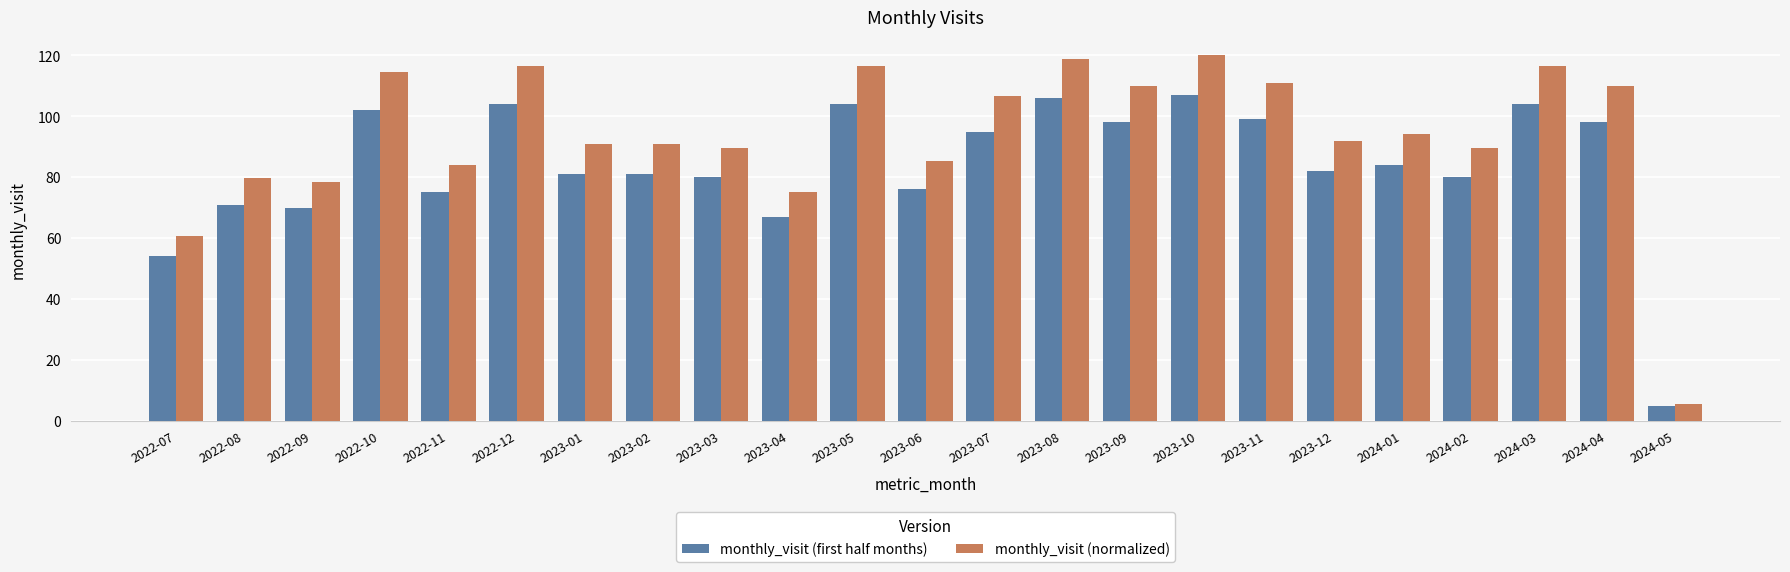

Reading right to left, extract all data points from this chart.

monthly_visit (first half months): 5.0	98.0	104.0	80.0	84.0	82.0	99.0	107.0	98.0	106.0	95.0	76.0	104.0	67.0	80.0	81.0	81.0	104.0	75.0	102.0	70.0	71.0	54.0
monthly_visit (normalized): 5.6	109.9	116.6	89.7	94.2	92.0	111.0	120.0	109.9	118.9	106.5	85.2	116.6	75.1	89.7	90.8	90.8	116.6	84.1	114.4	78.5	79.6	60.6